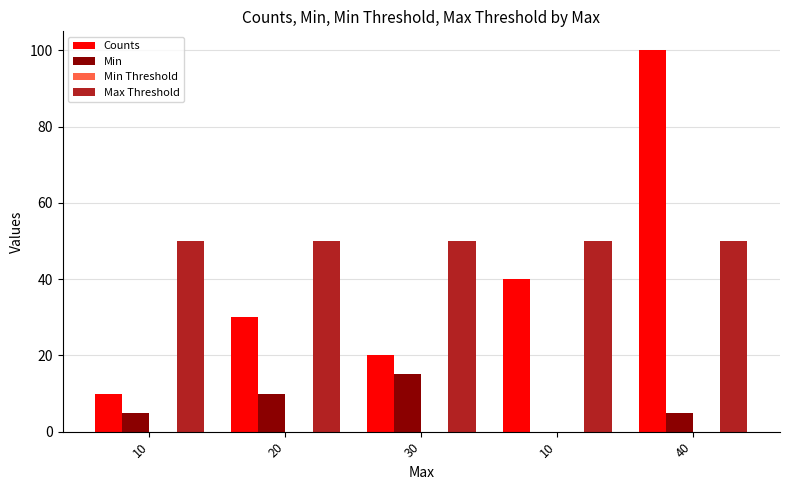

True or false: Counts has a value of 10 at 10.

True